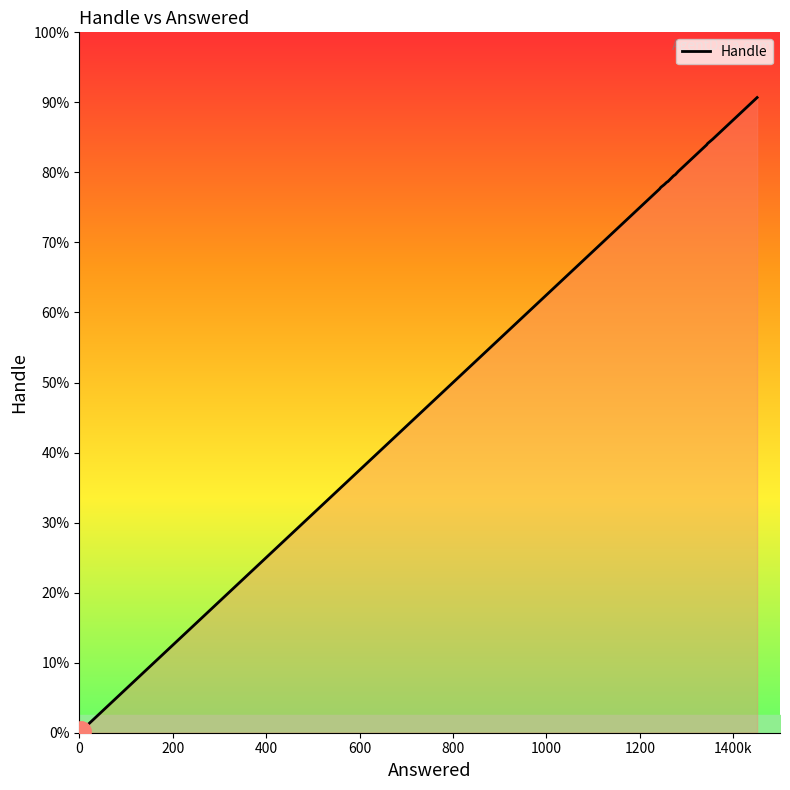

Reading right to left, list all the values displayed in this chart.

1335=1335	1343=1343	1323=1323	1330=1330	1324=1324	1206=1206	1282=1282	1411=1411	1315=1315	1323=1323	1346=1346	1288=1288	1284=1284	1272=1272	1246=1246	1295=1295	1275=1275	1259=1259	1258=1258	1252=1252	1221=1221	1369=1369	1356=1356	1242=1242	1451=1451	3=3